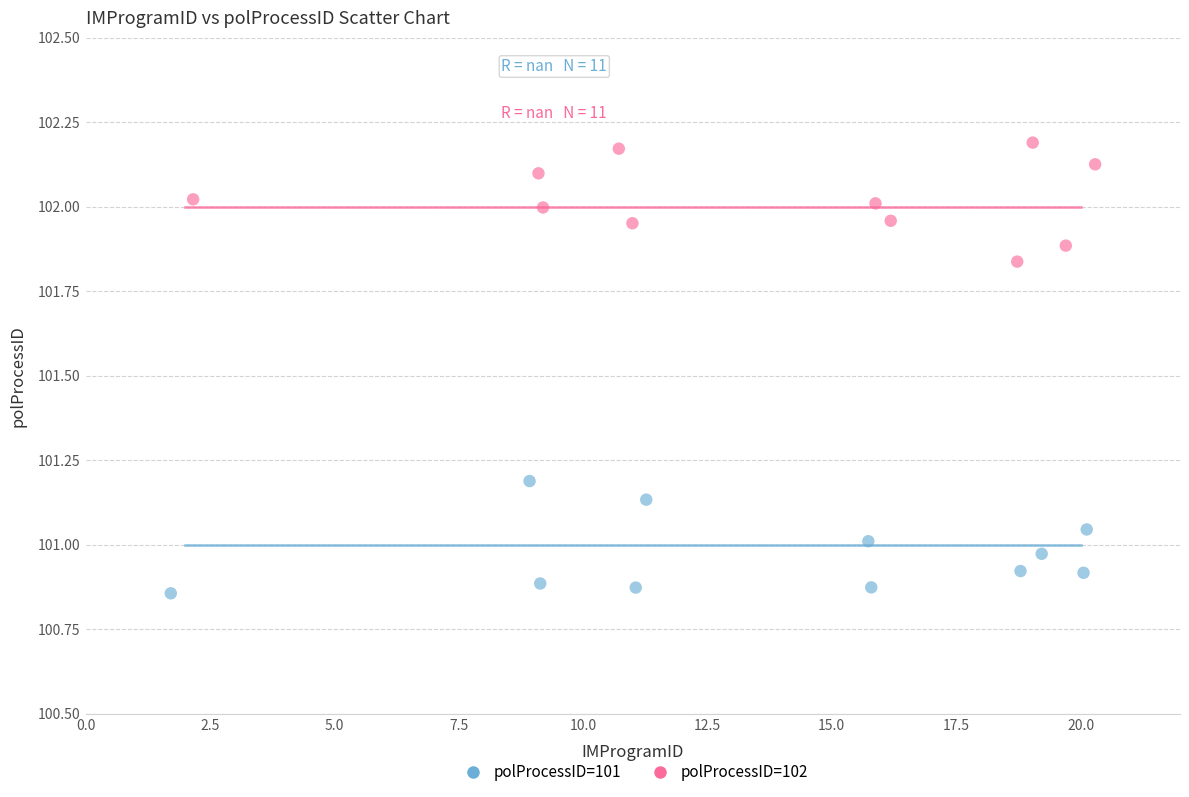

Which series reaches the maximum Y coordinate?

polProcessID=102